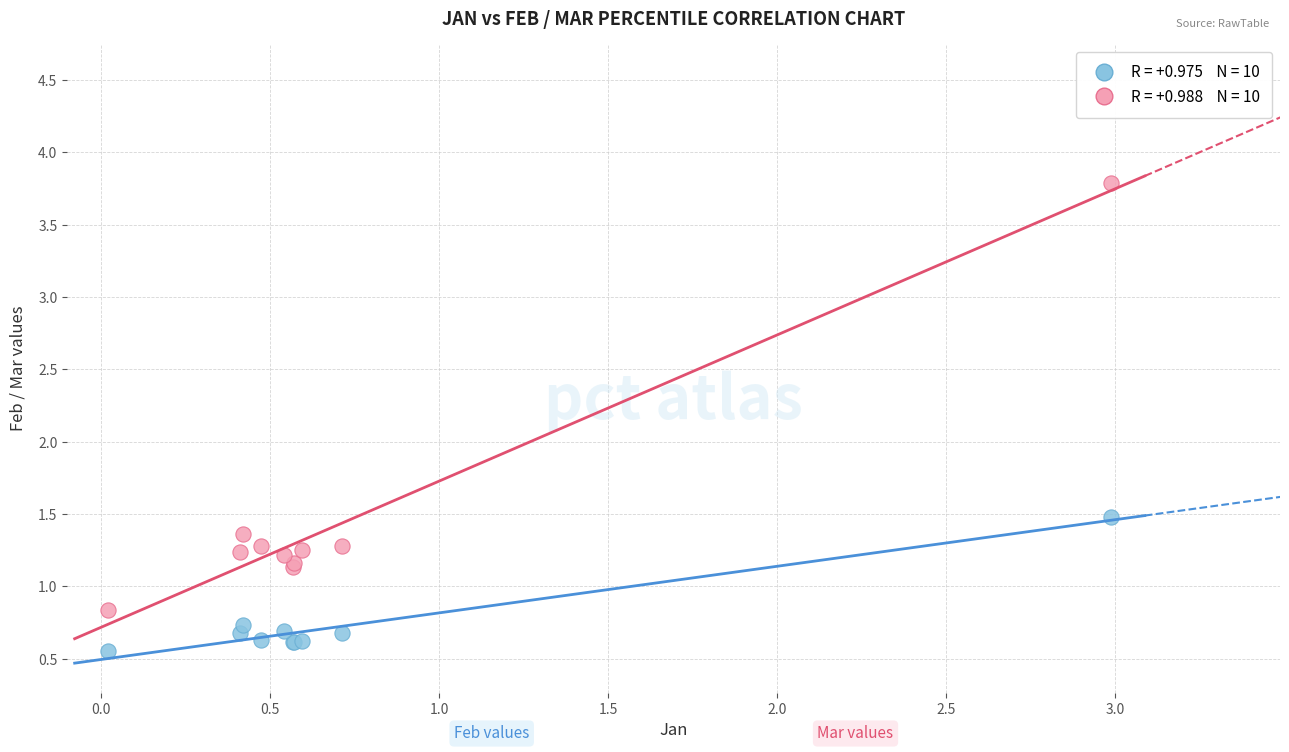

Across all series, what Y value is closest to 2?

1.5